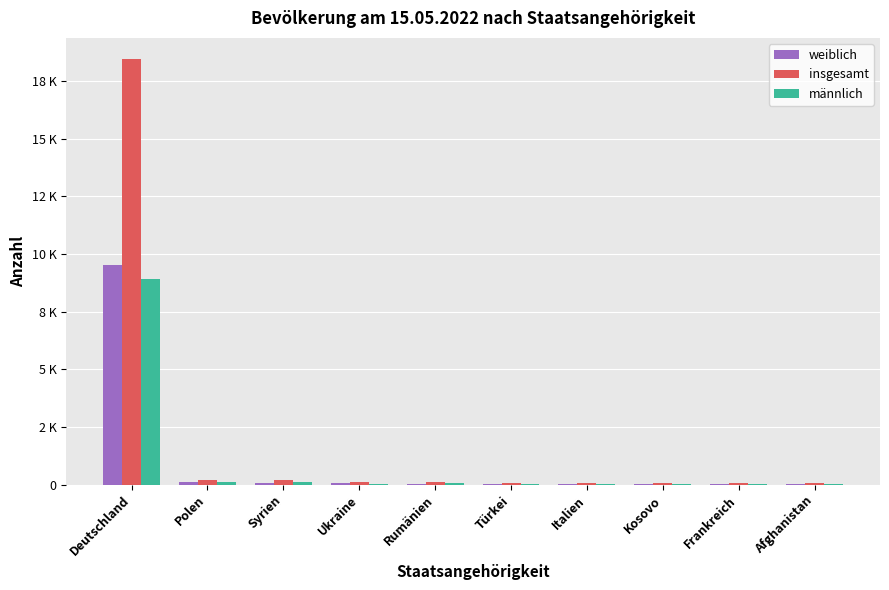

Are the bars horizontal?

No